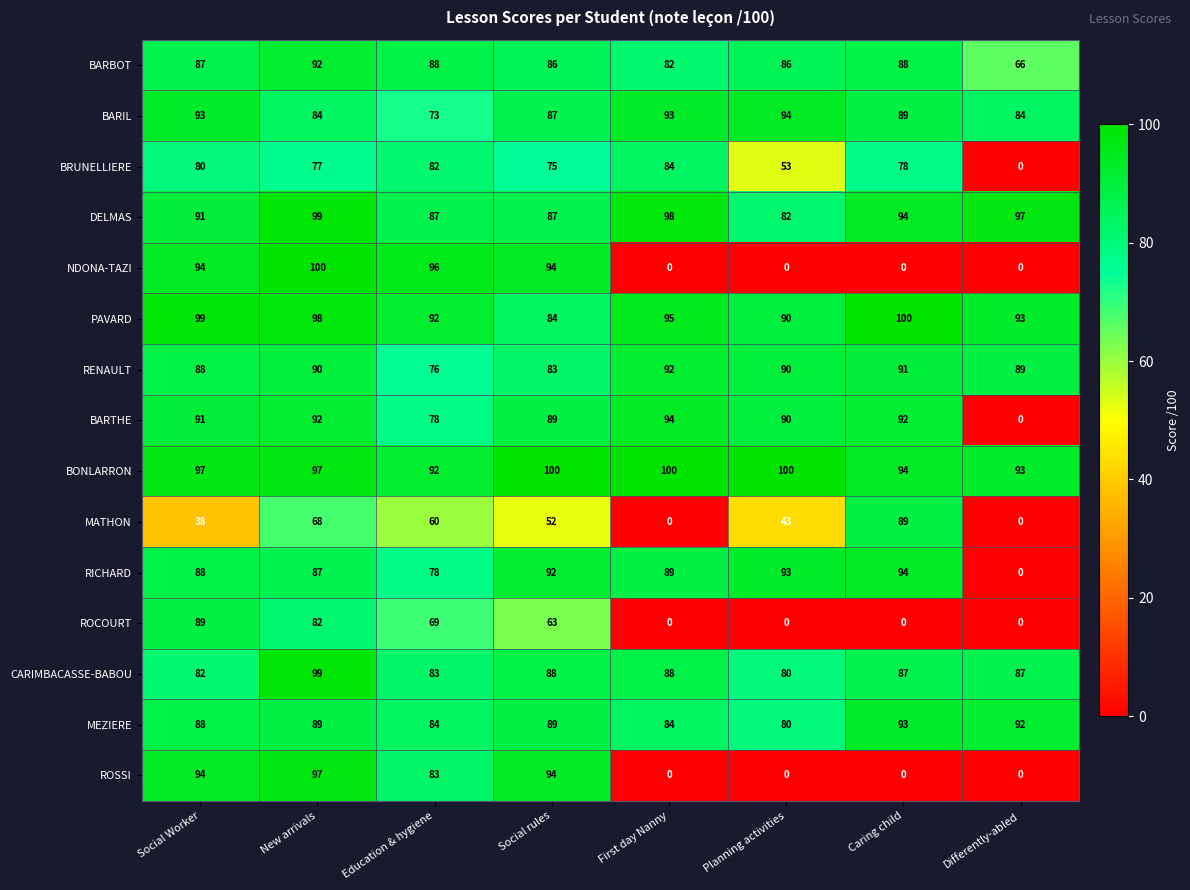

Count the number of data series in this chart.

15